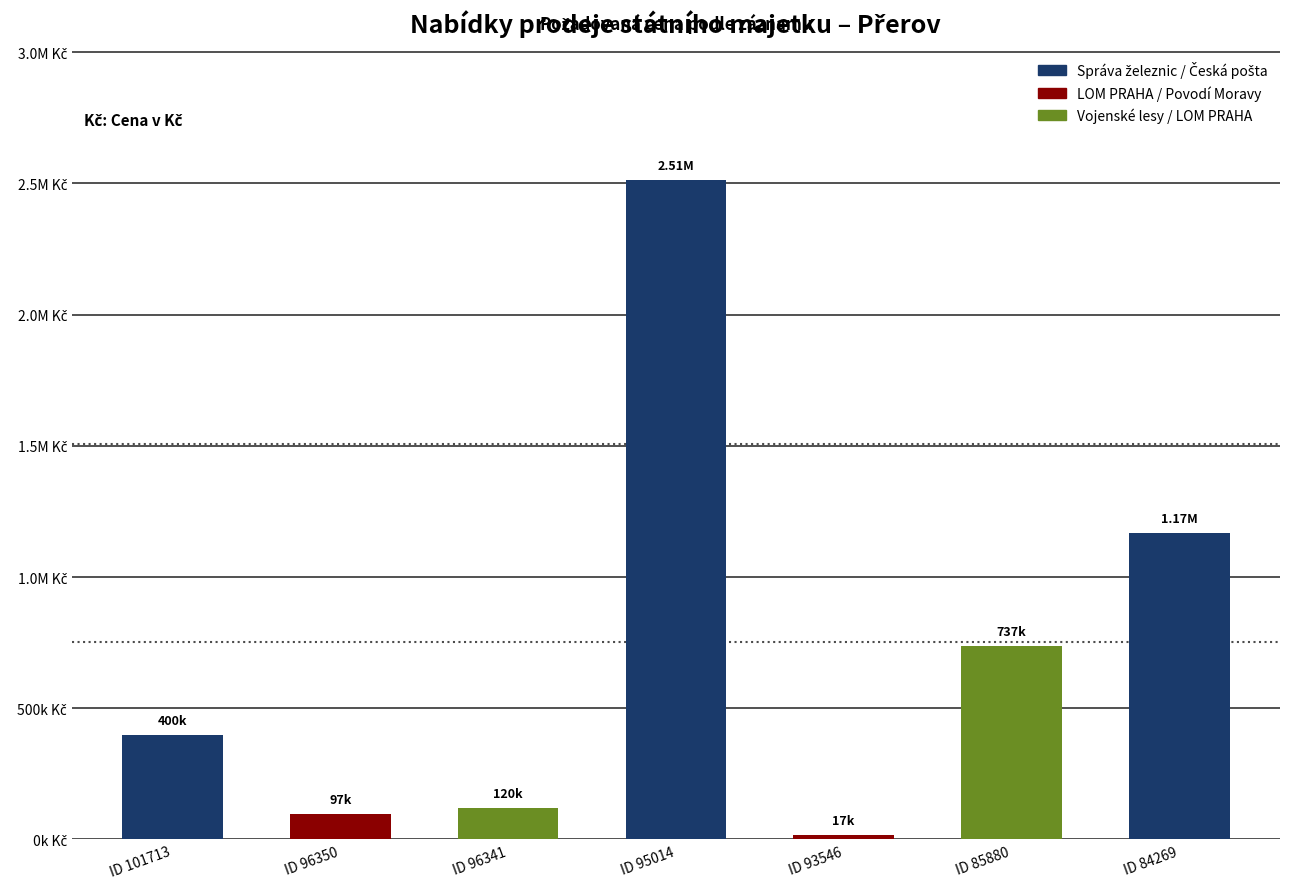

Are the bars horizontal?

No